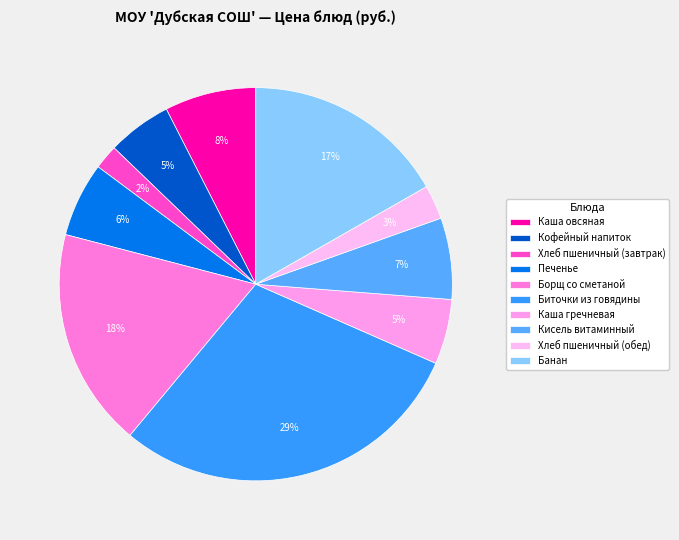

What percentage is the Каша овсяная slice, to the nearest percent?

8%